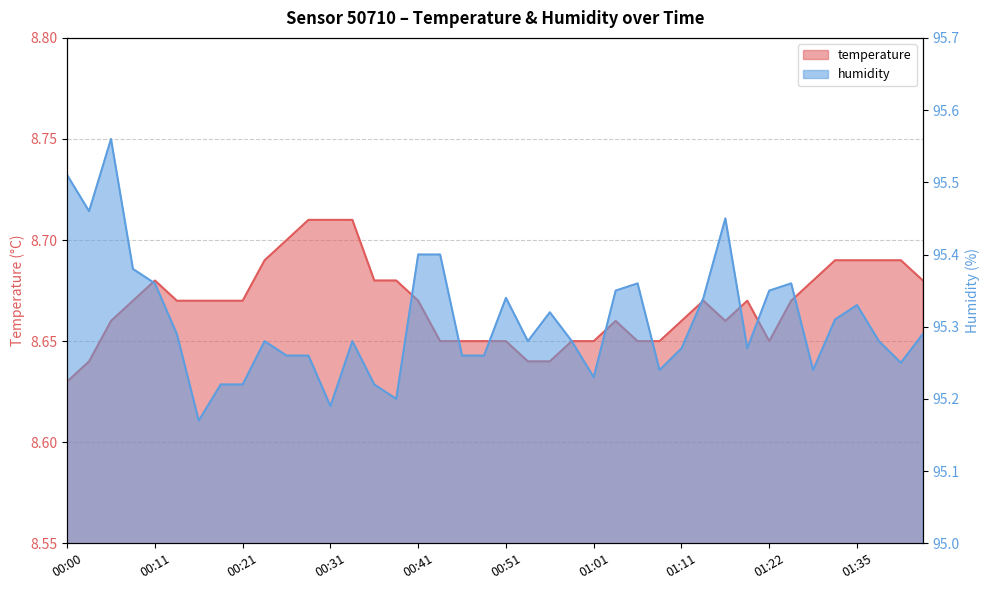

What is the sum of the humidity values at 01:08 and 01:16?

190.7